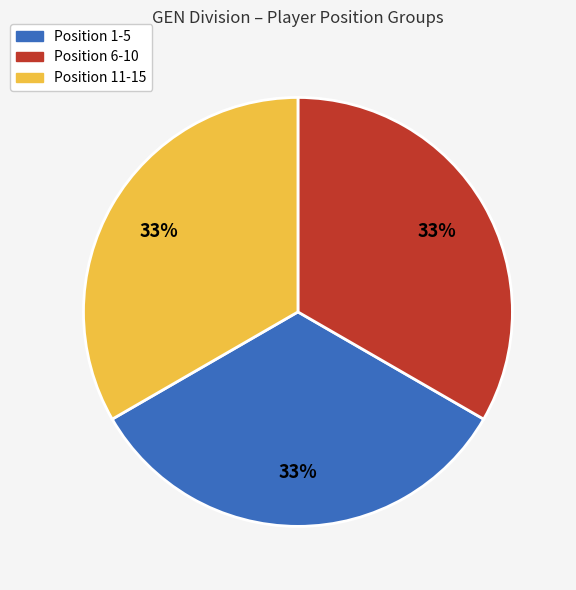

To the nearest percent, what is the average slice percentage?

33%